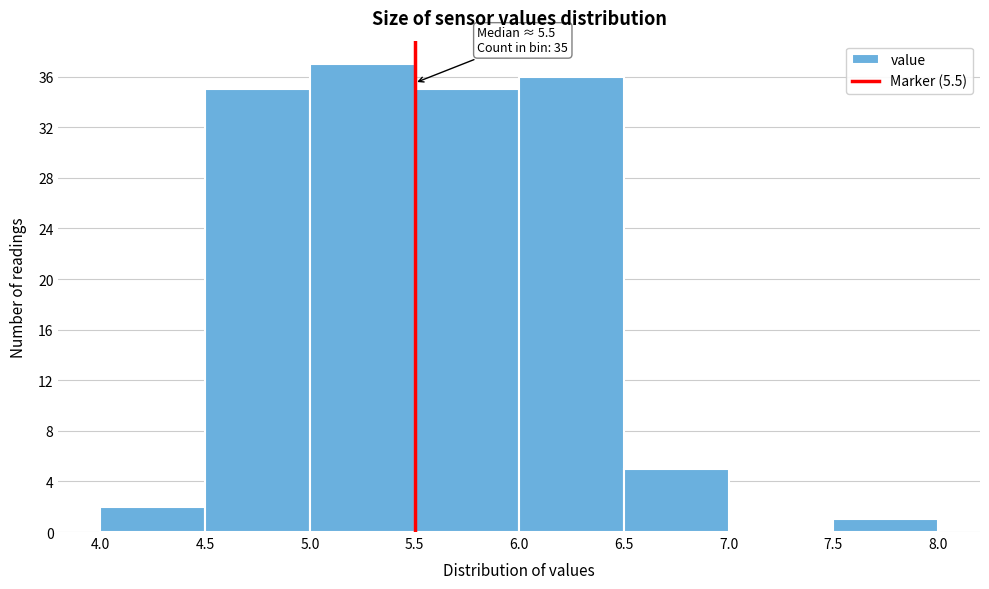

Over which range of the x-axis is the bar tallest?

5.0 to 5.5